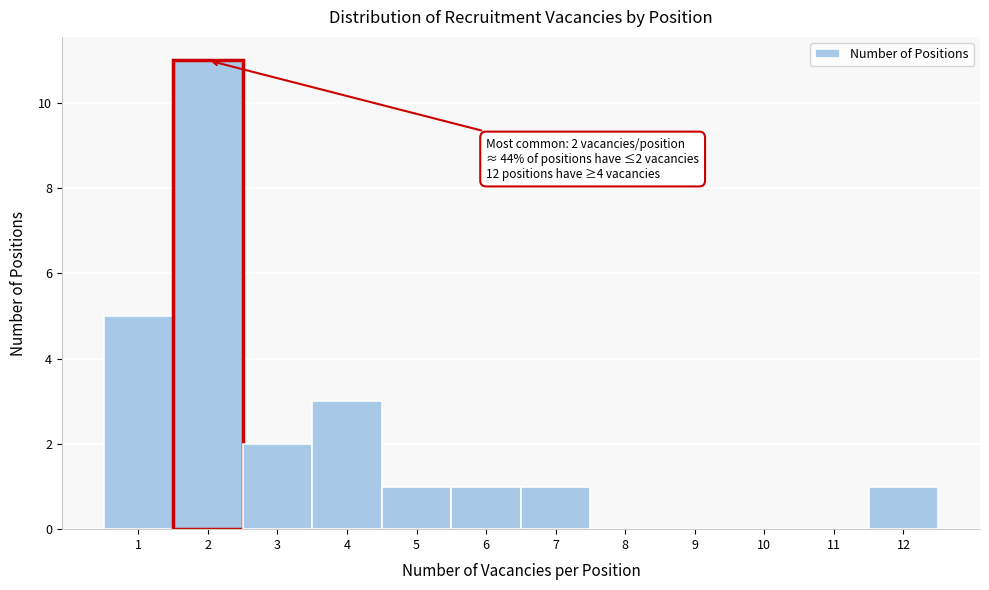

Which range on the x-axis has the tallest bar?

1.5 to 2.5